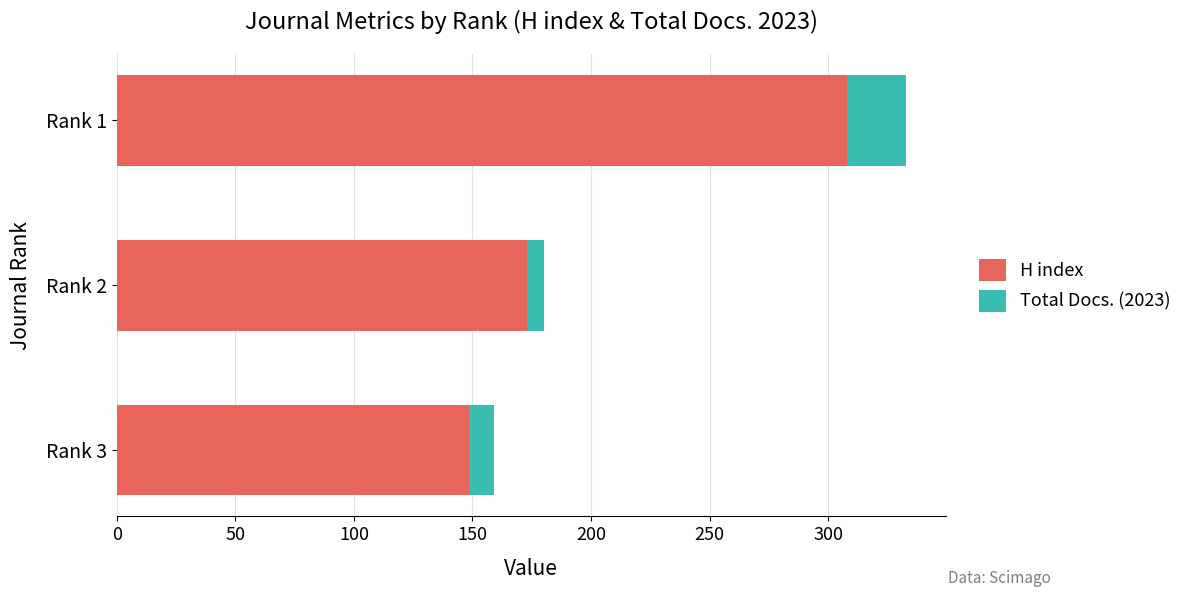

List the labels in order of H index value, smallest first.

Rank 3, Rank 2, Rank 1